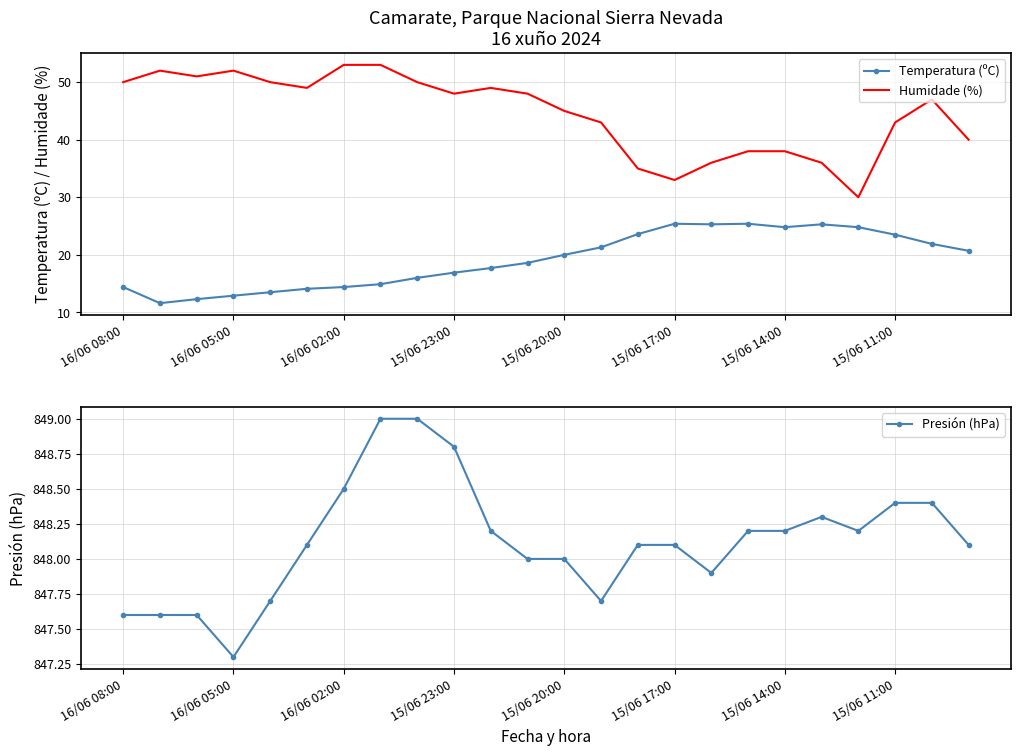

How many data points in Presión (hPa) are less than 848?

7